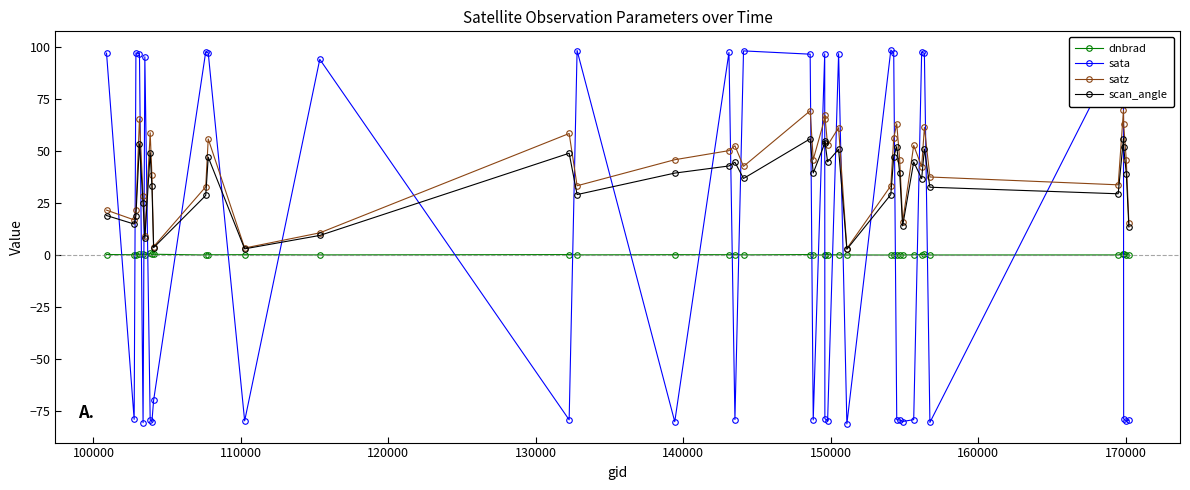

True or false: sata and scan_angle intersect in this chart.

True